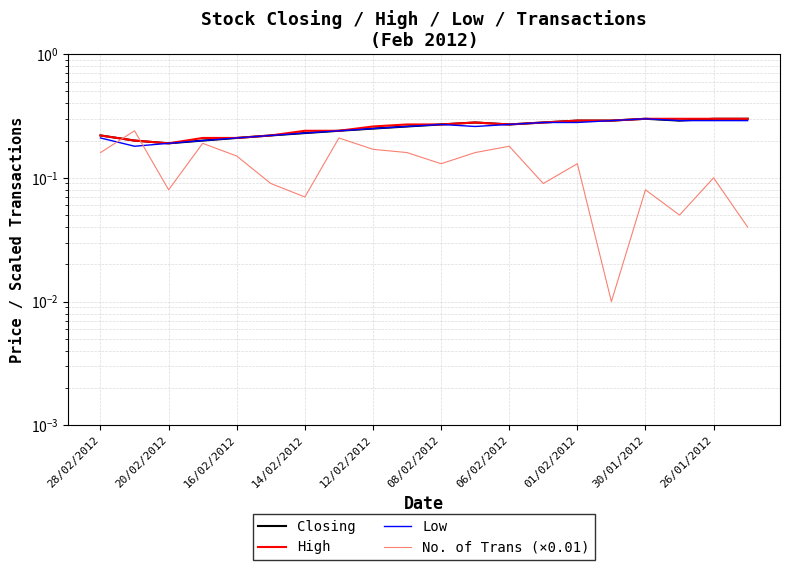

Reading right to left, extract all data points from this chart.

Closing: 0.3	0.3	0.3	0.3	0.3	0.3	0.3	0.3	0.3	0.3	0.3	0.2	0.2	0.2	0.2	0.2	0.2	0.2	0.2	0.2
High: 0.3	0.3	0.3	0.3	0.3	0.3	0.3	0.3	0.3	0.3	0.3	0.3	0.2	0.2	0.2	0.2	0.2	0.2	0.2	0.2
Low: 0.3	0.3	0.3	0.3	0.3	0.3	0.3	0.3	0.3	0.3	0.3	0.2	0.2	0.2	0.2	0.2	0.2	0.2	0.2	0.2
No. of Trans (×0.01): 0.0	0.1	0.1	0.1	0.0	0.1	0.1	0.2	0.2	0.1	0.2	0.2	0.2	0.1	0.1	0.1	0.2	0.1	0.2	0.2